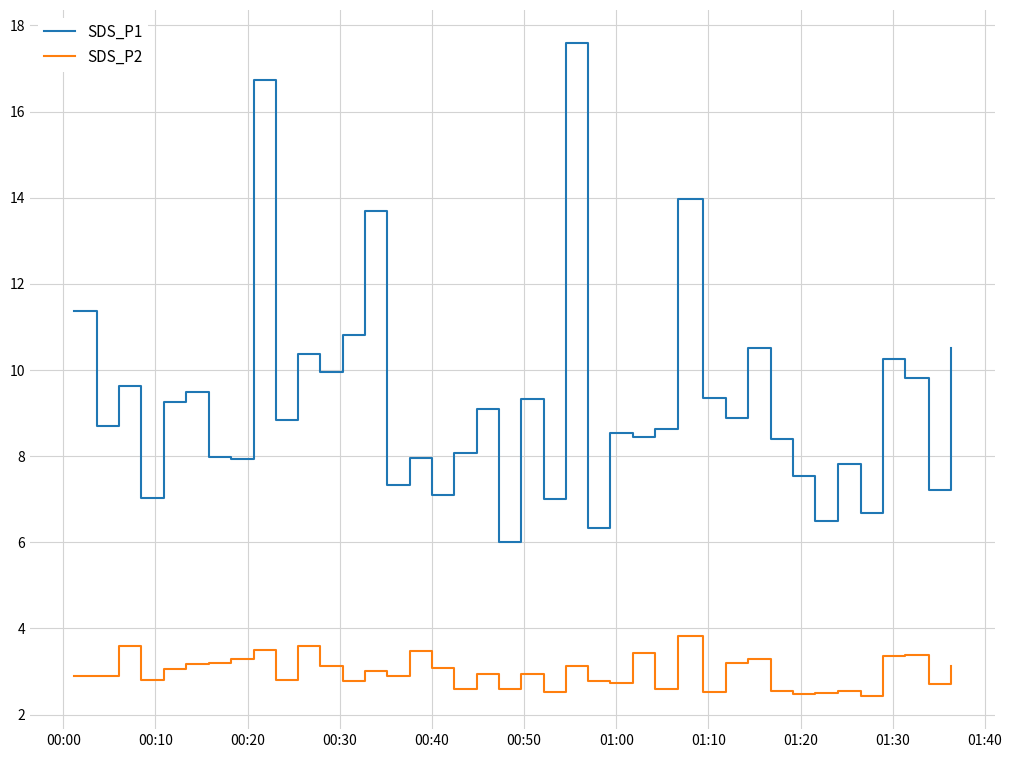

What is the smallest value displayed?

2.4